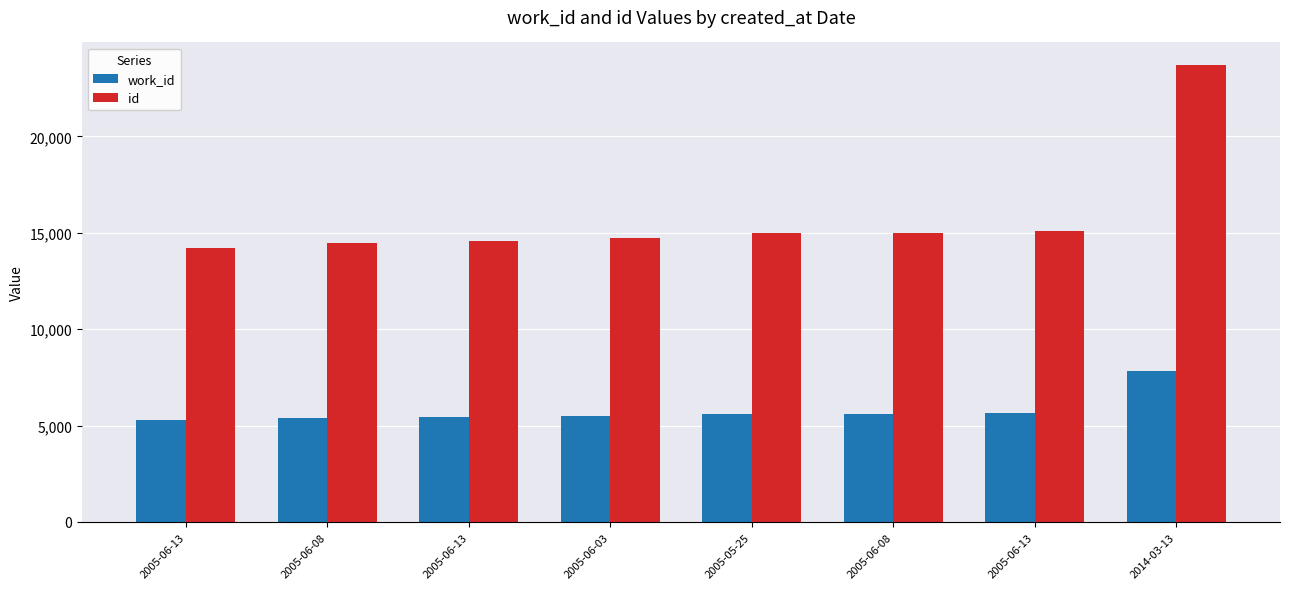

Reading left to right, transcribe all the data shown in this chart.

work_id: 5296	5371	5456	5497	5603	5606	5638	7851
id: 14217	14464	14580	14714	14974	14978	15073	23690